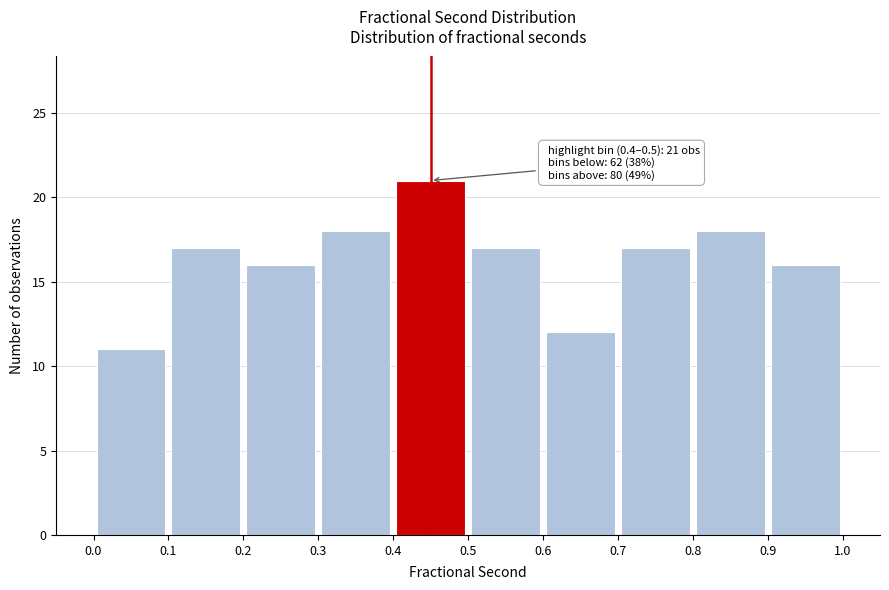

Over which range of the x-axis is the bar tallest?

0.4 to 0.5